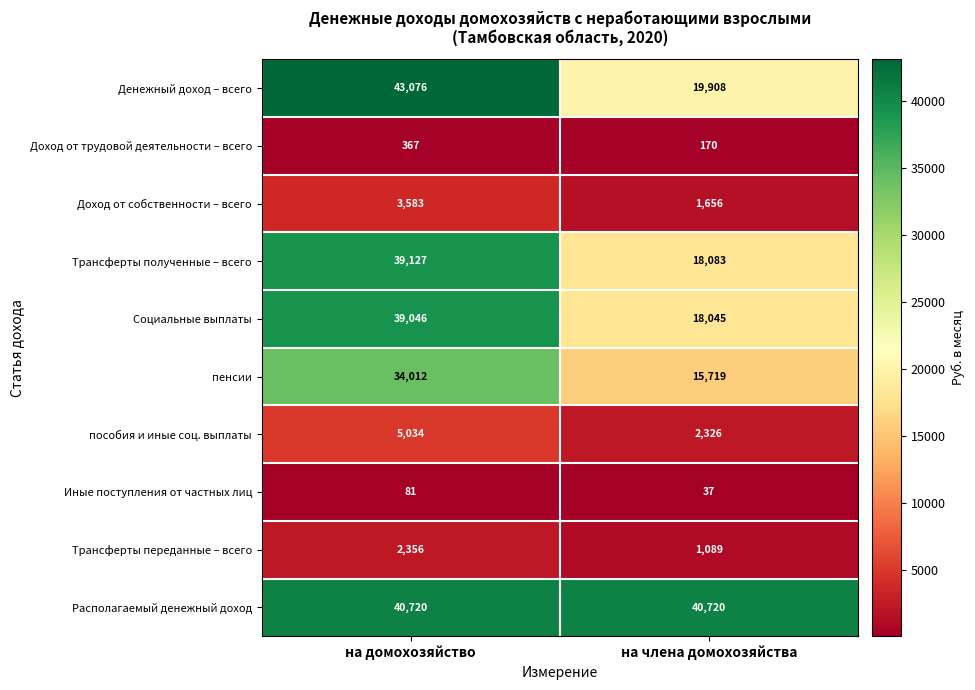

True or false: пособия и иные соц. выплаты has a value of 869 at на члена домохозяйства.

False